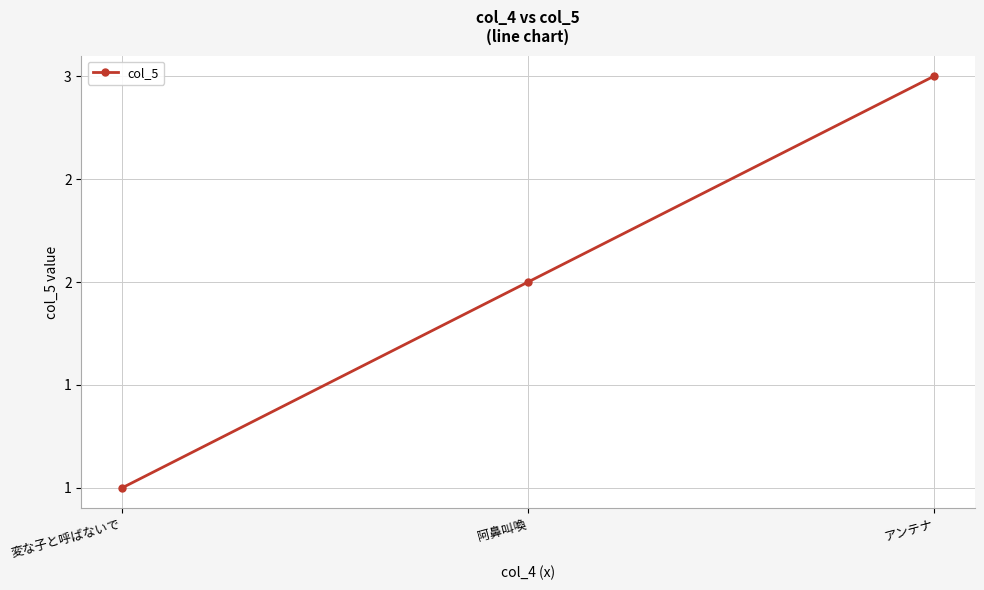

Does the chart have visible grid lines?

Yes